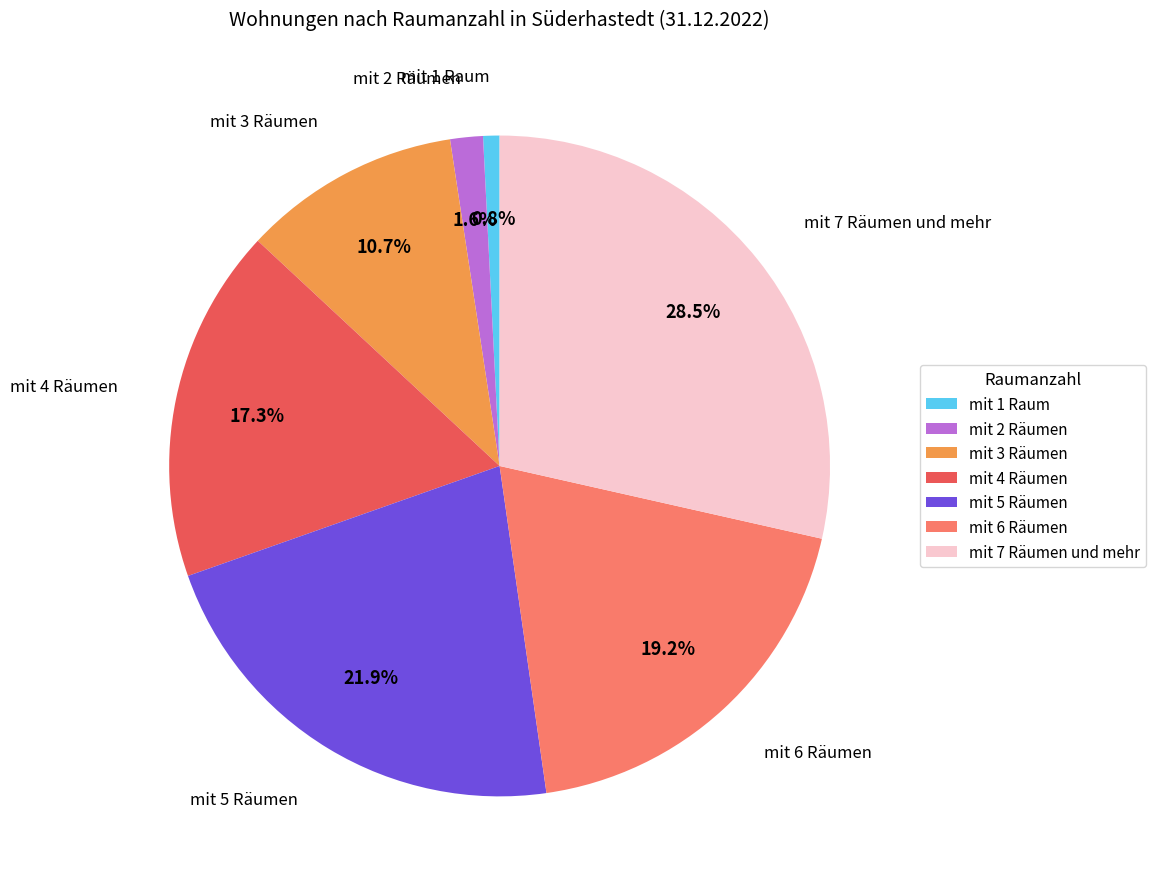

What percentage is NOT represented by mit 3 Räumen?

89.3%